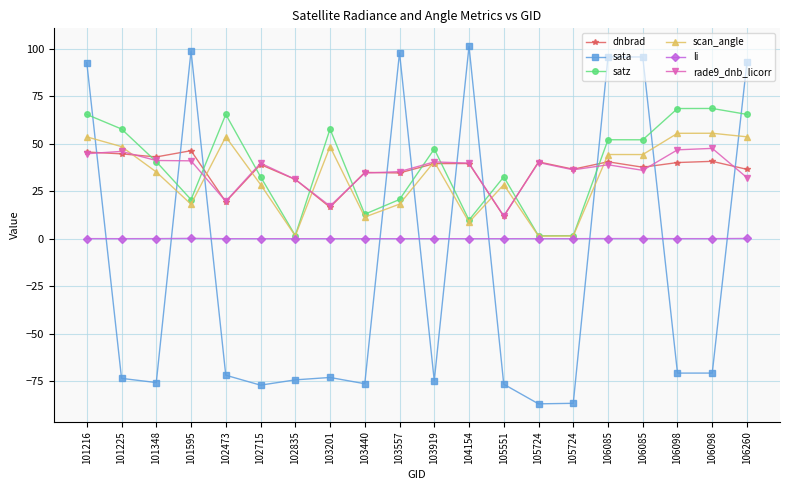

What is the value of the rade9_dnb_licorr point at the 6th from the left?

39.8